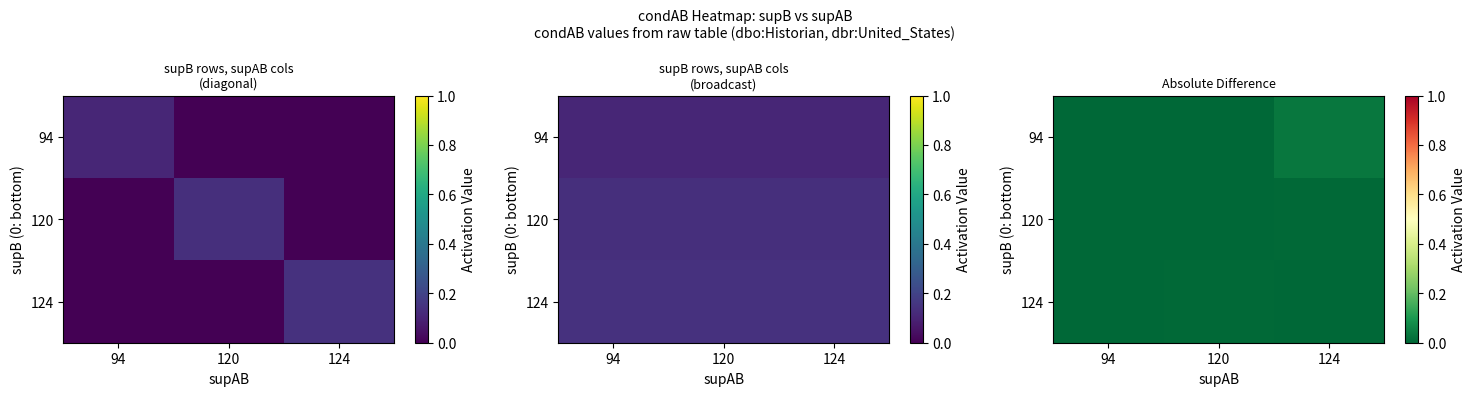

Is it true that 120 equals 0.0 at 124?

False